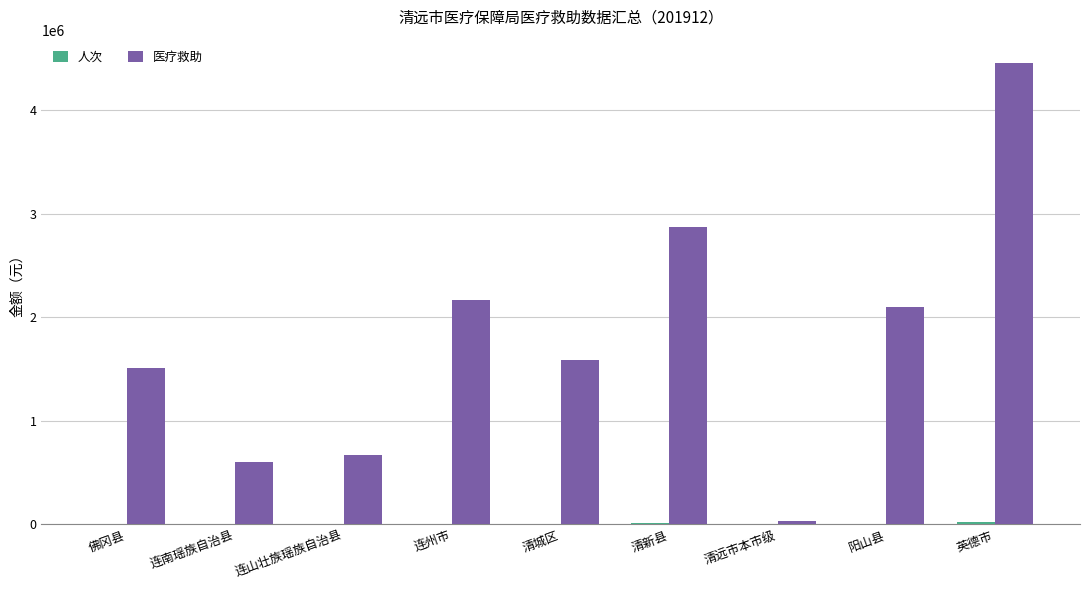

Where does the 医疗救助 series first go above 1584794?

连州市